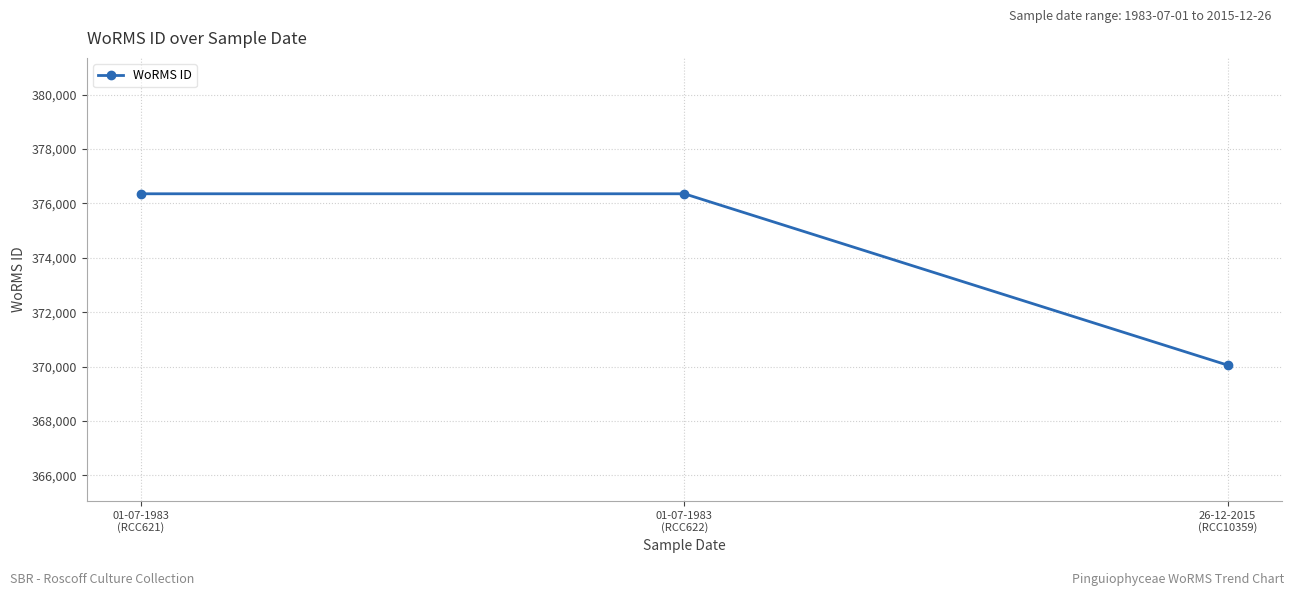

Which label corresponds to the smallest value in the chart?

26-12-2015
(RCC10359)